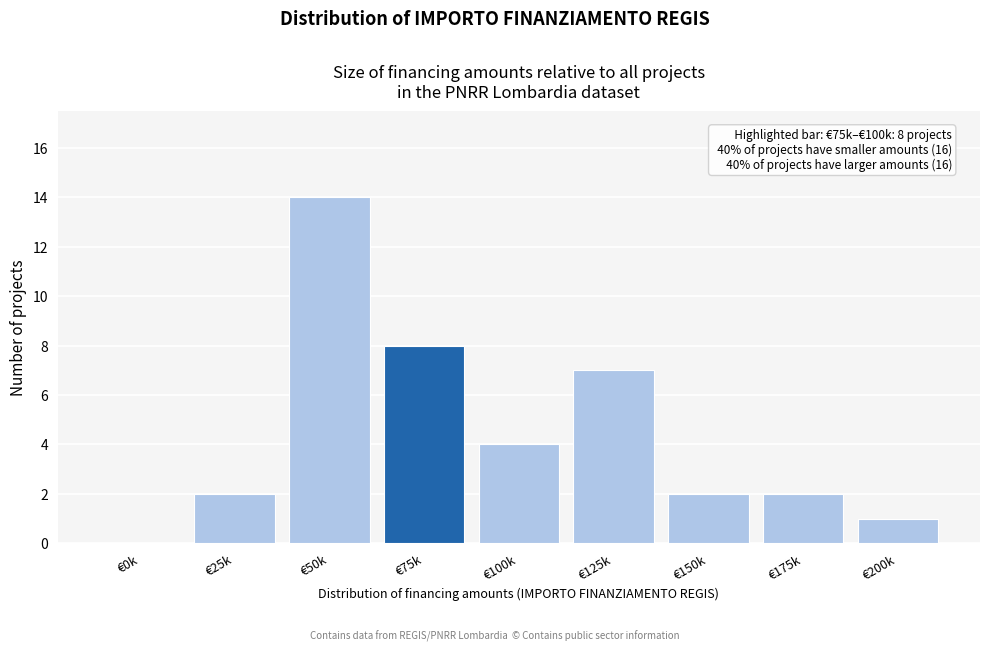

Reading left to right, list all the values displayed in this chart.

€0k=0	€25k=2	€50k=14	€75k=8	€100k=4	€125k=7	€150k=2	€175k=2	€200k=1